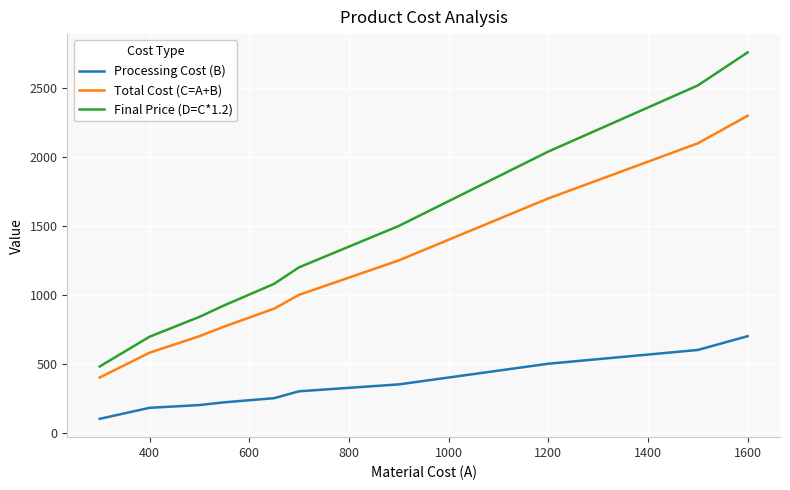

What is the maximum value for Processing Cost (B)?

700